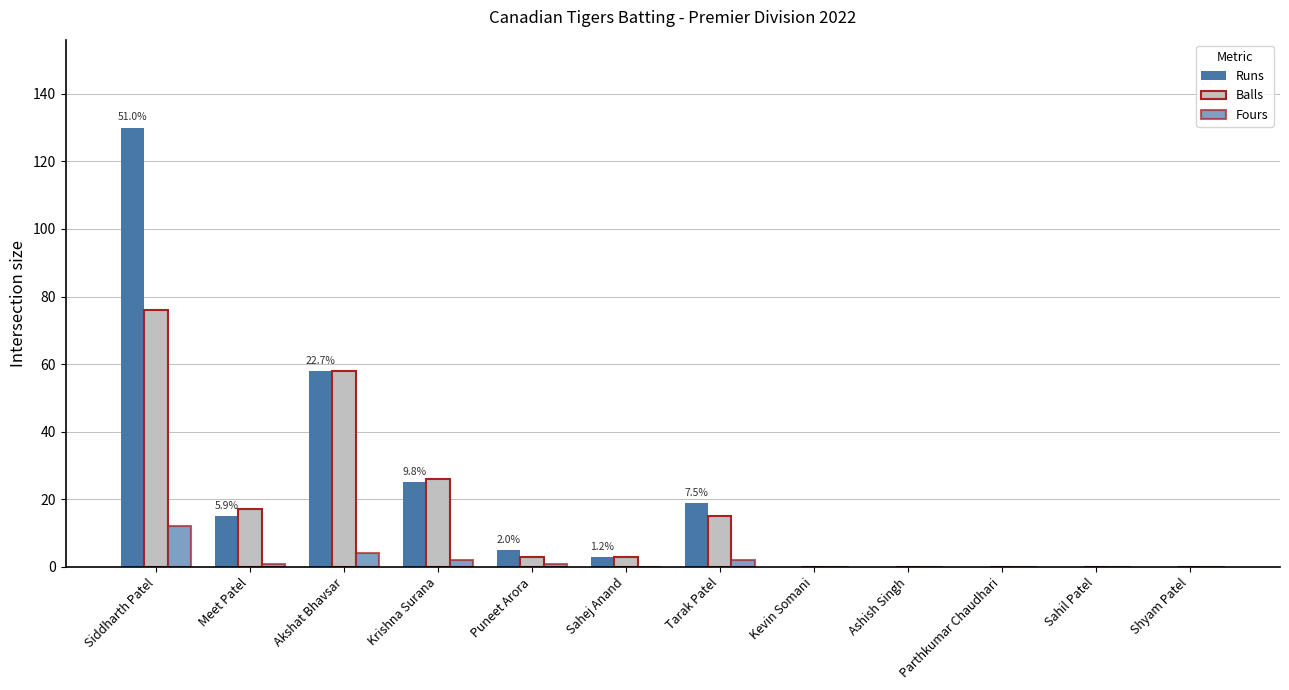

Which series has the largest total across all categories?

Runs